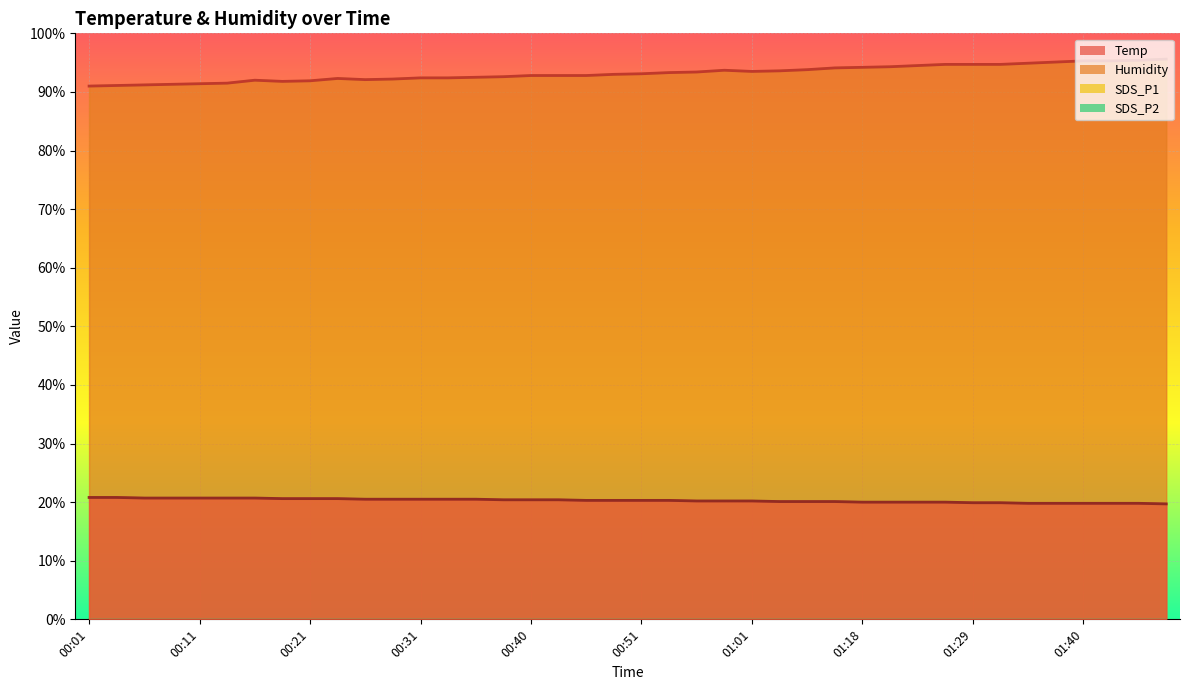

The value of Temp at 00:59 is 20.2. True or false?

True